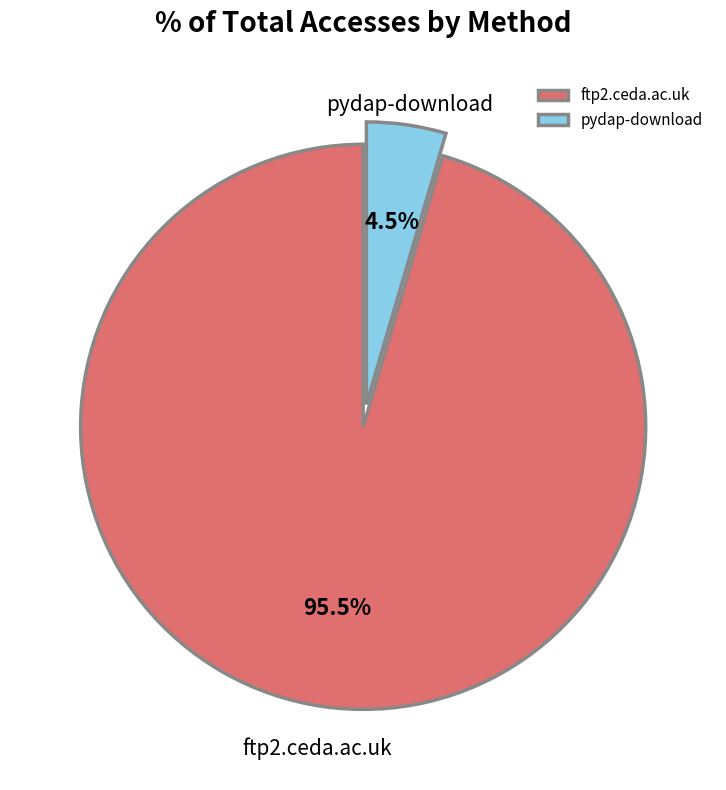

Is there a majority slice in this chart?

Yes